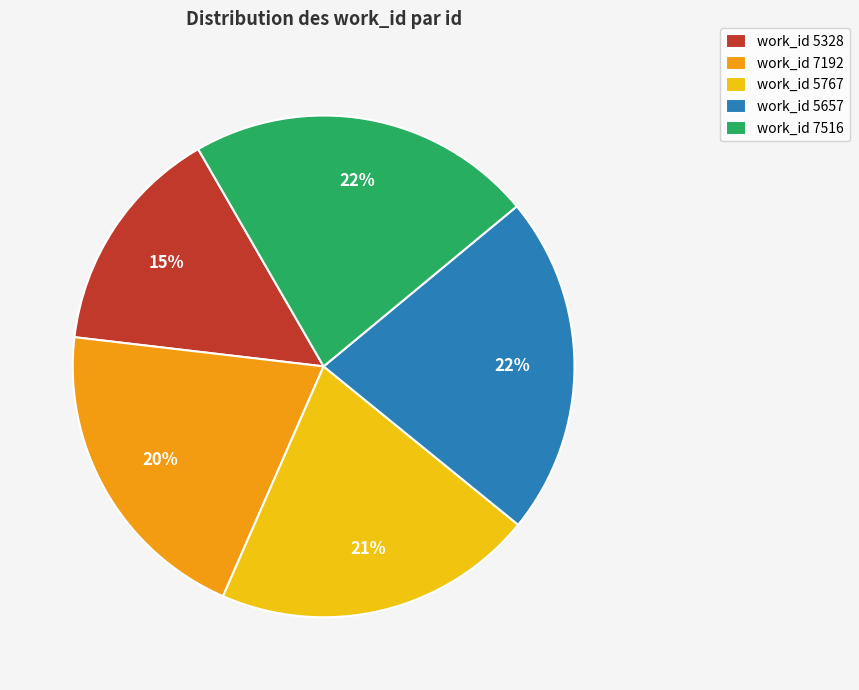

Is the sum of work_id 7516 and work_id 5657 greater than half?

No